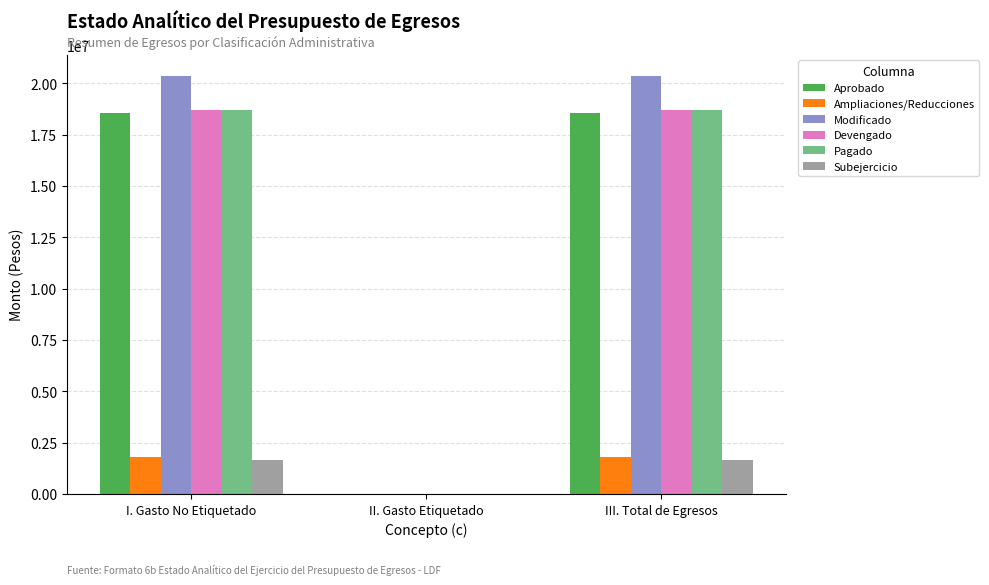

Is the value of Subejercicio at I. Gasto No Etiquetado greater than the value of Ampliaciones/Reducciones at II. Gasto Etiquetado?

Yes